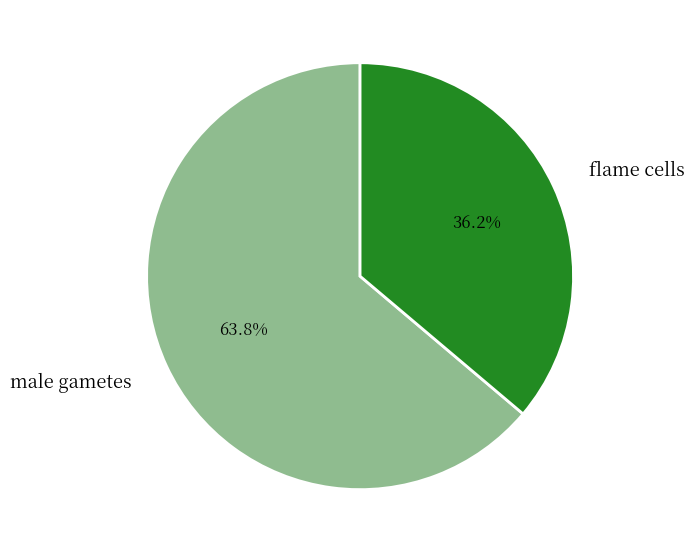

Which slice is the largest?

male gametes